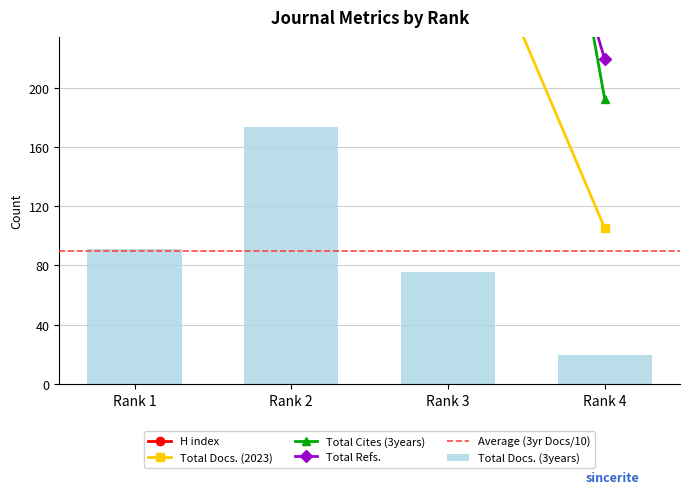

Is it true that H index equals 763.7 at Rank 1?

False